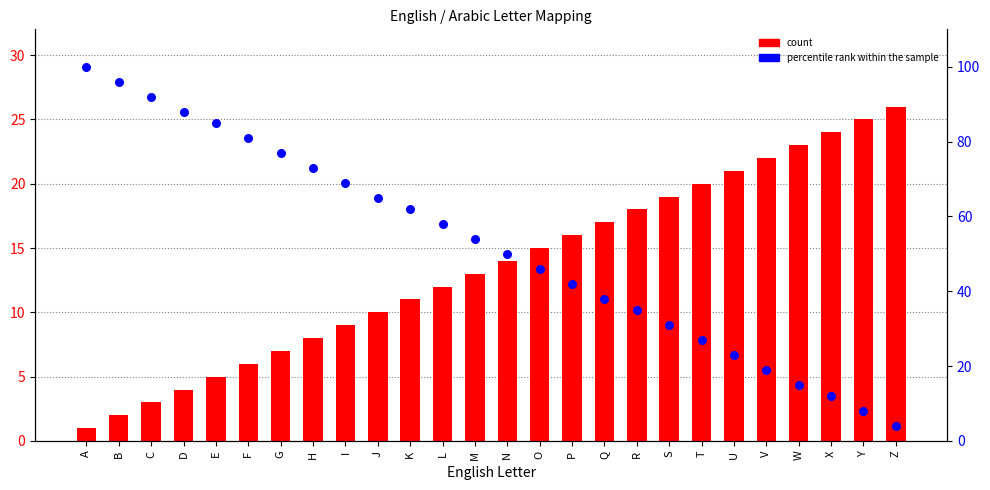

At which category is the sum across all series the highest?

A